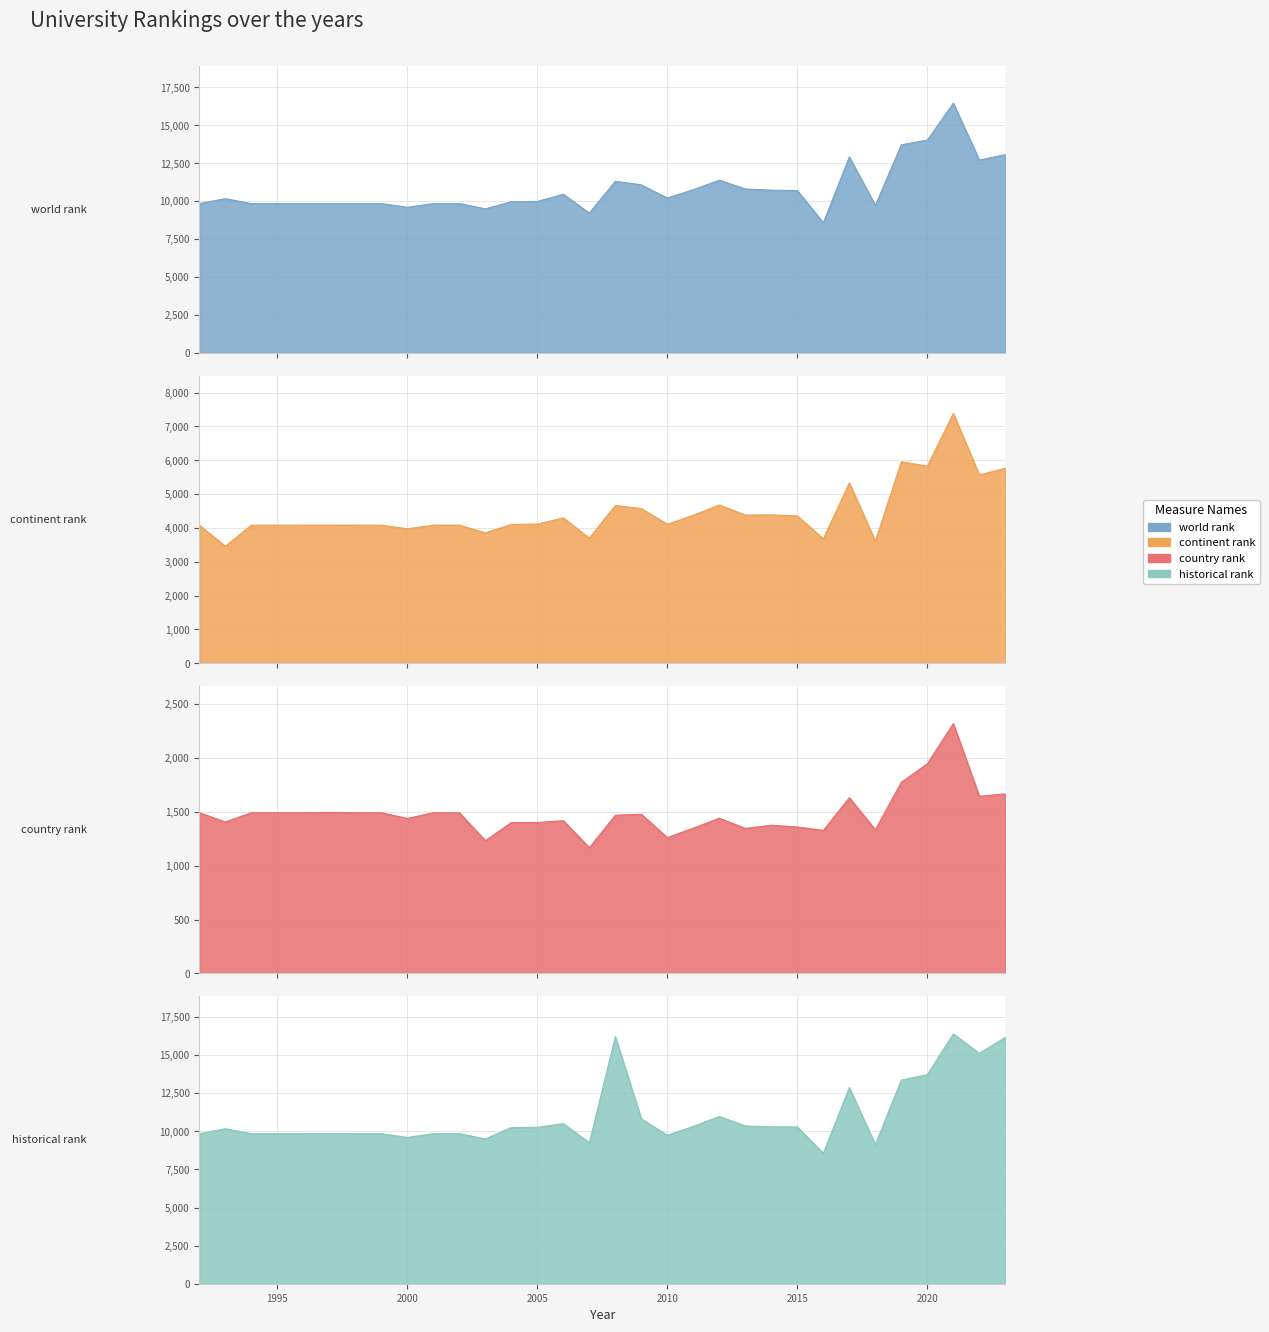

What value does the continent rank series have at 2020?

5827